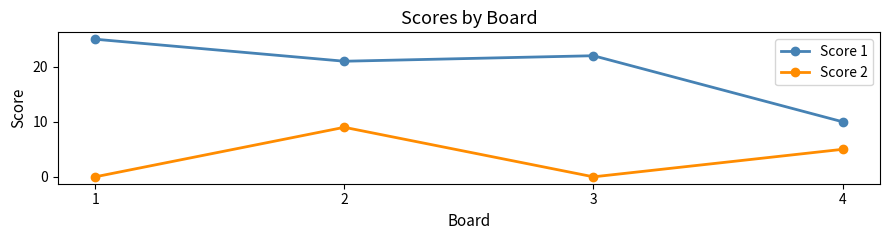

Which category has the highest value in the Score 2 series?

2